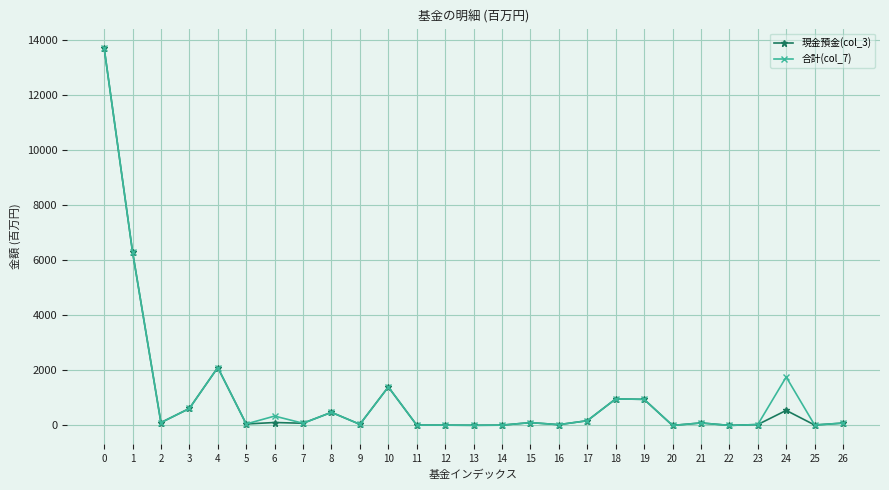

Where is the first local minimum for 現金預金(col_3)?

2